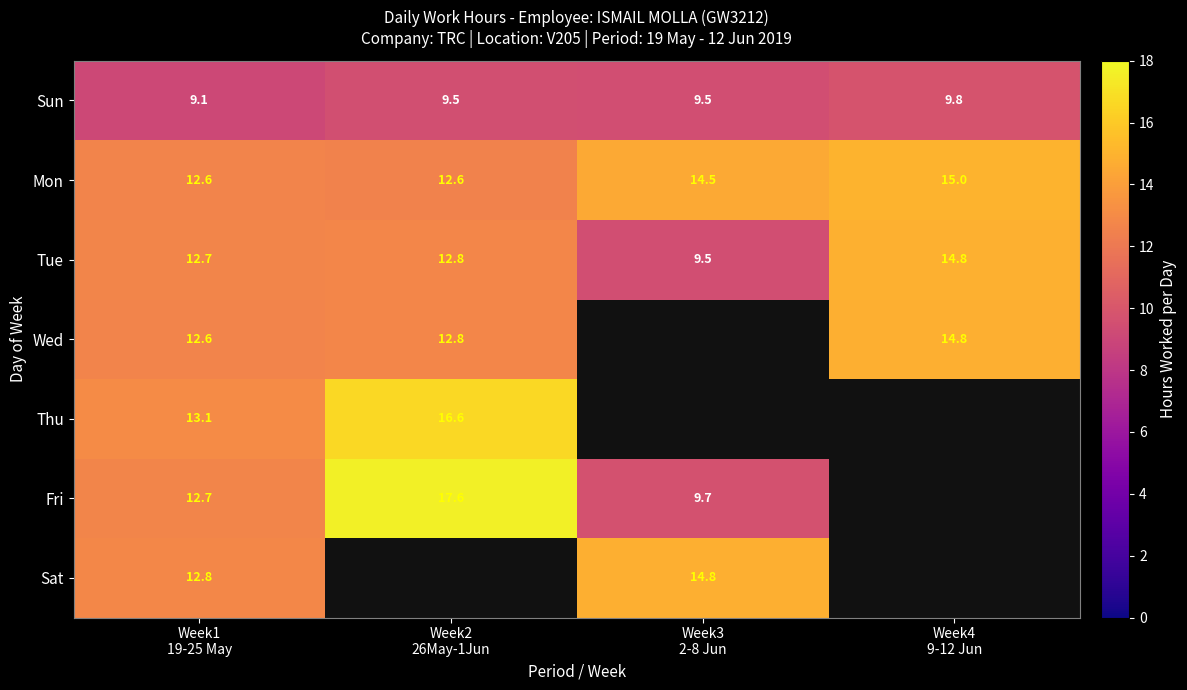

Which has a higher value, Week3
2-8 Jun or Week1
19-25 May?

Week3
2-8 Jun